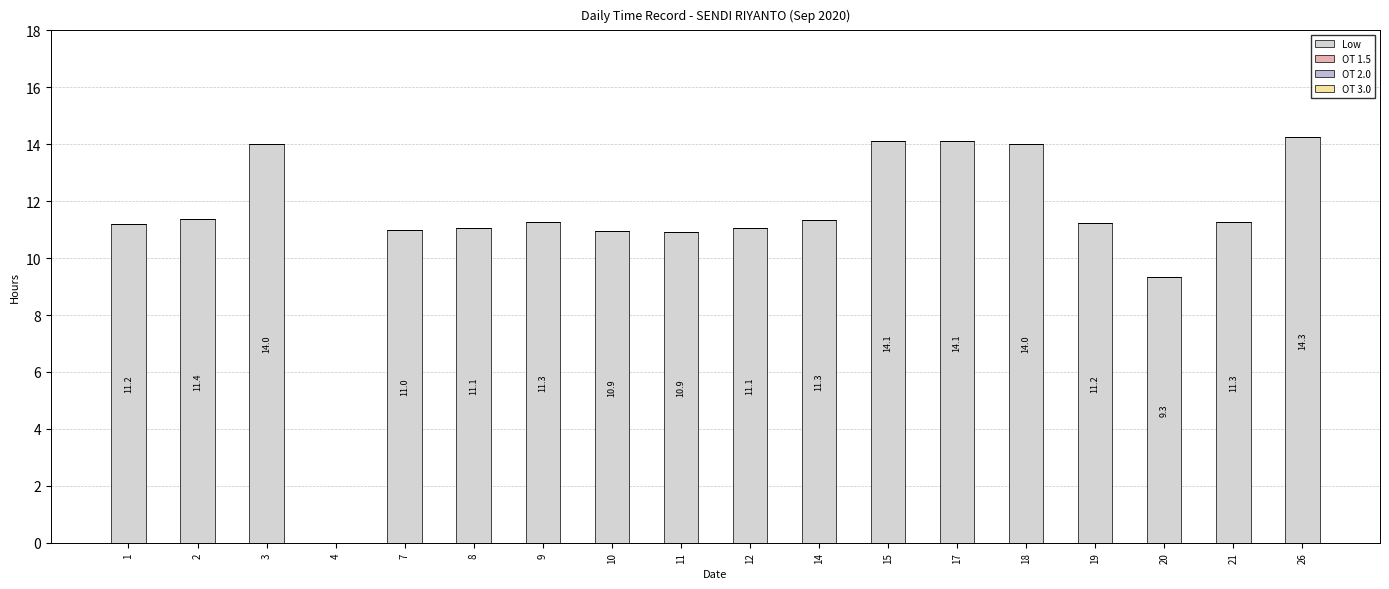

How many data points are above 11?

13